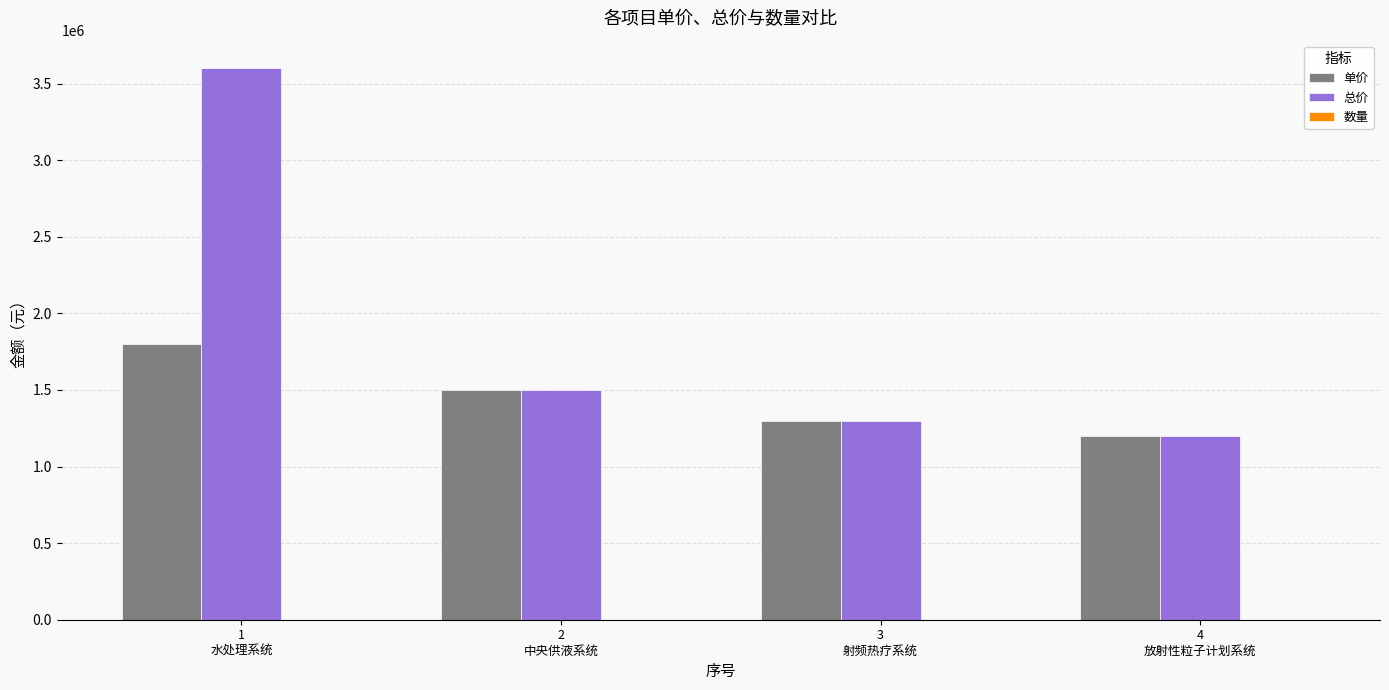

What is the maximum value for 总价?

3600000